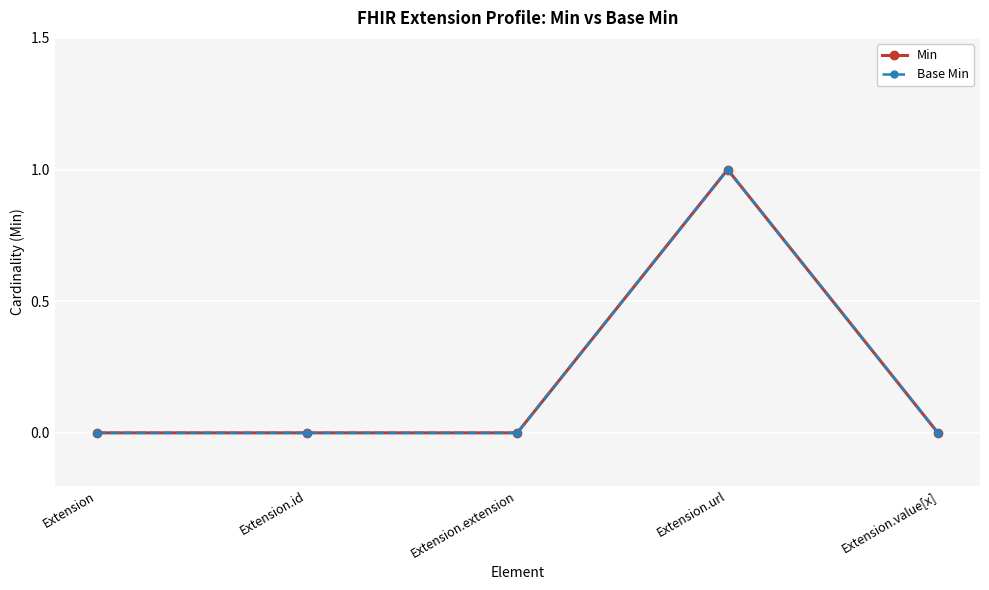

Does the chart have visible grid lines?

Yes